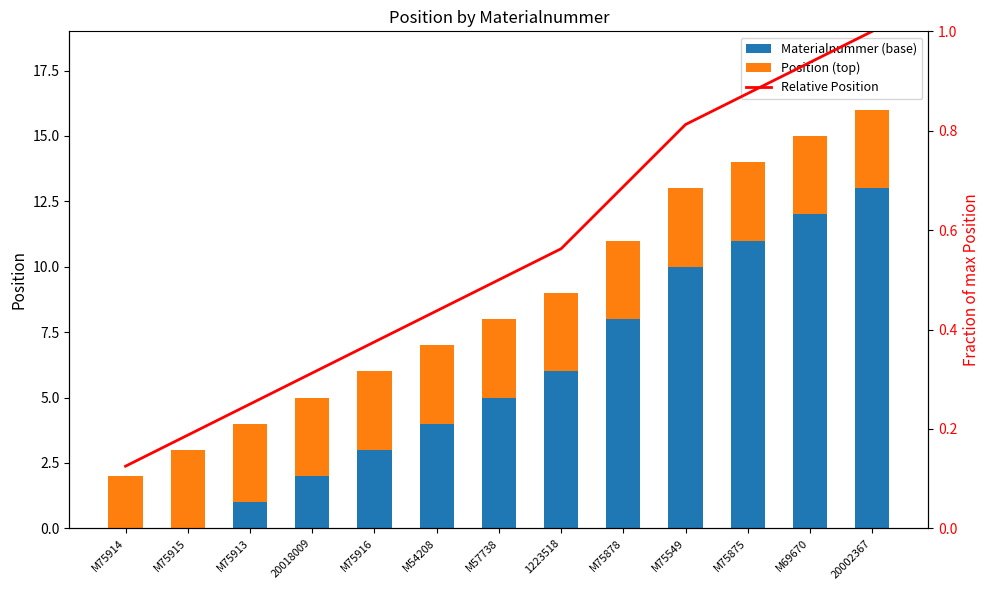

What are all the series names shown in the legend?

Materialnummer (base), Position (top), Relative Position